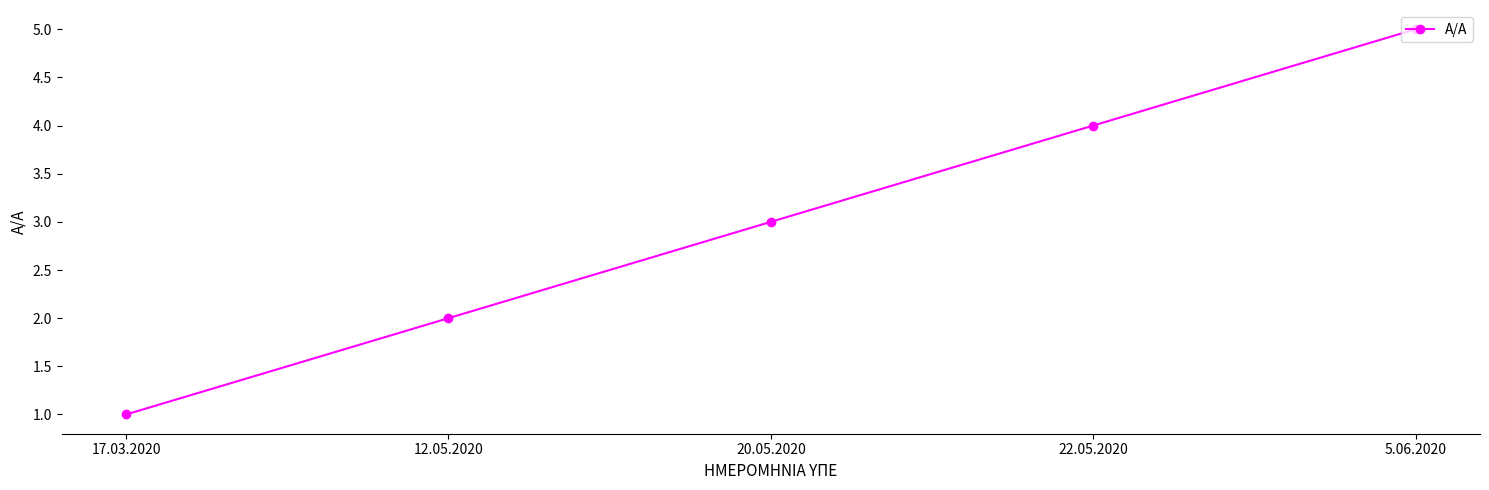

True or false: the data shows 4 at 12.05.2020.

False